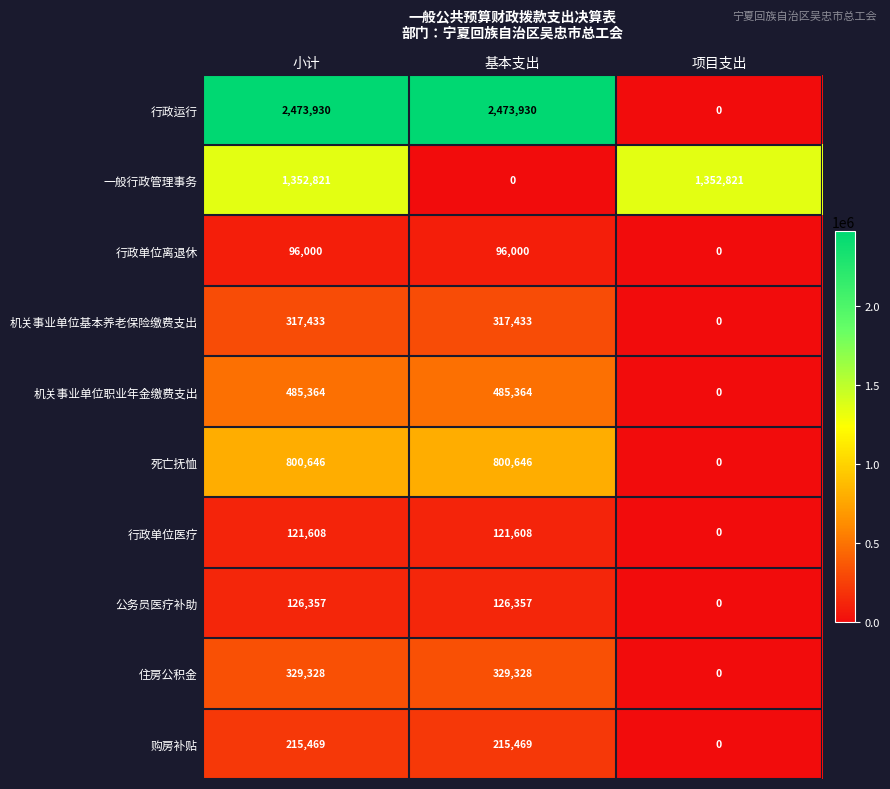

What is the sum of all 行政运行 values?

4947860